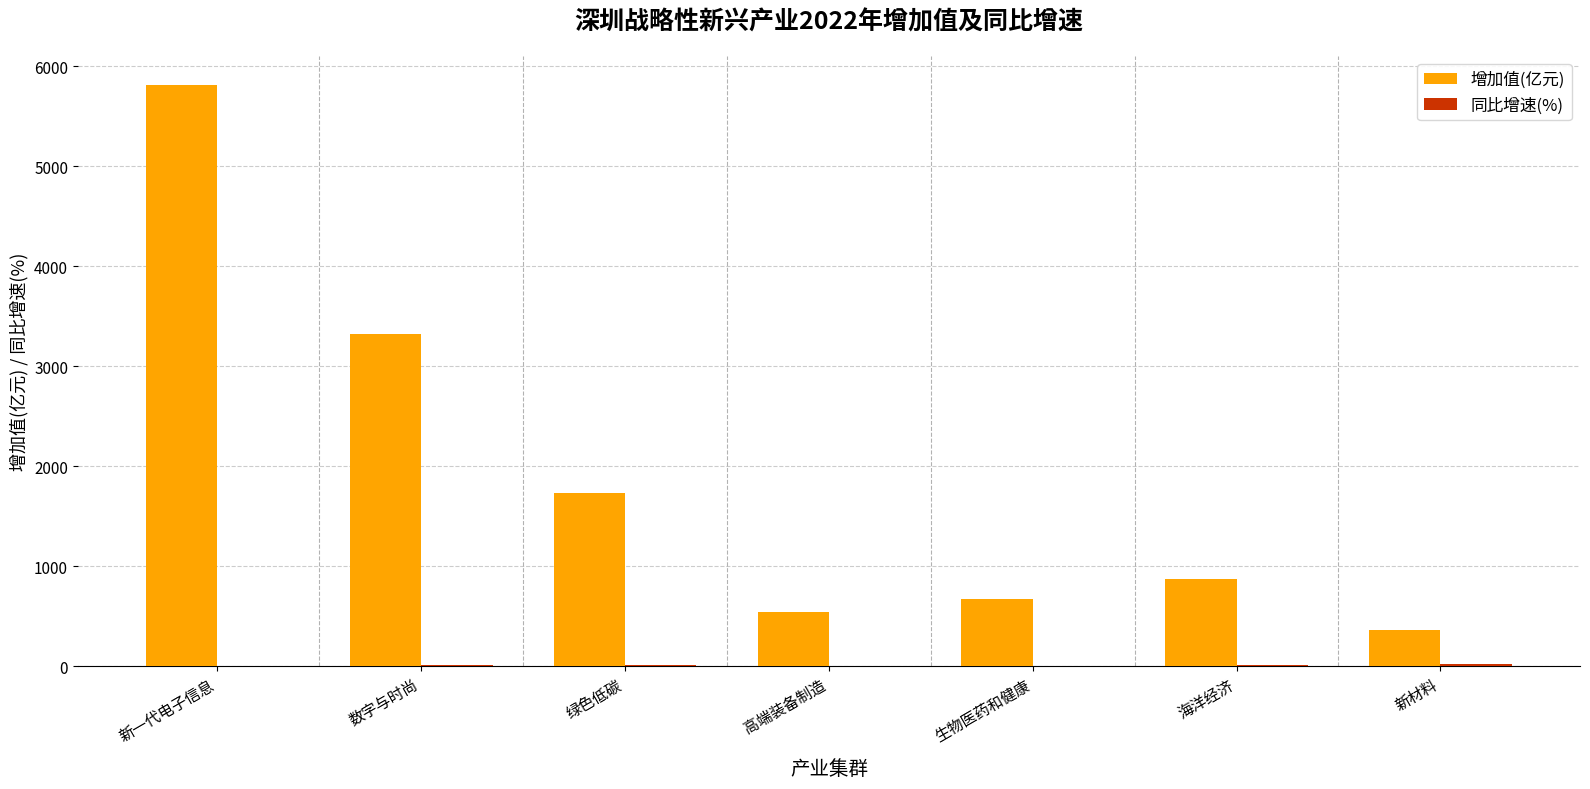

Which series has the largest total across all categories?

增加值(亿元)